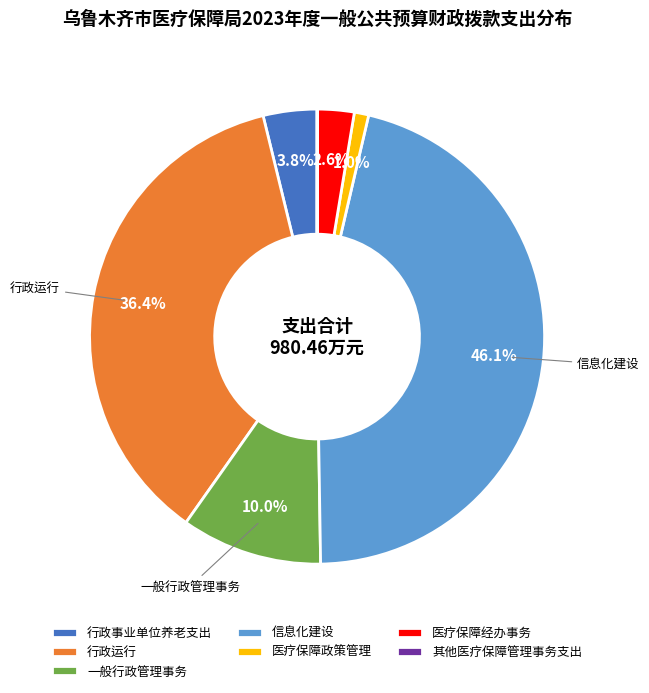

To the nearest percent, what is the combined percentage of 医疗保障经办事务 and 一般行政管理事务?

13%